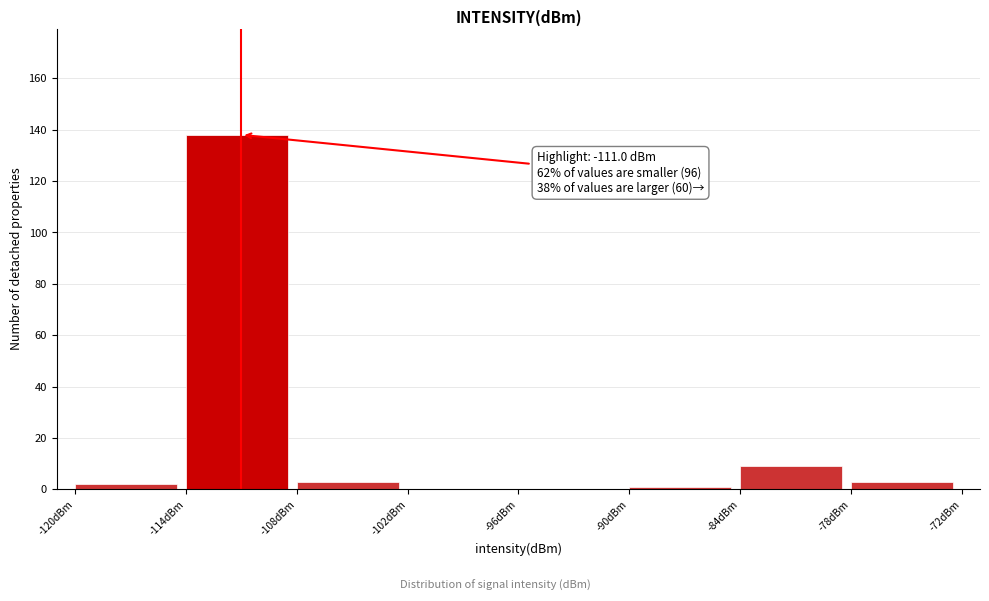

Which range on the x-axis has the tallest bar?

-114 to -108